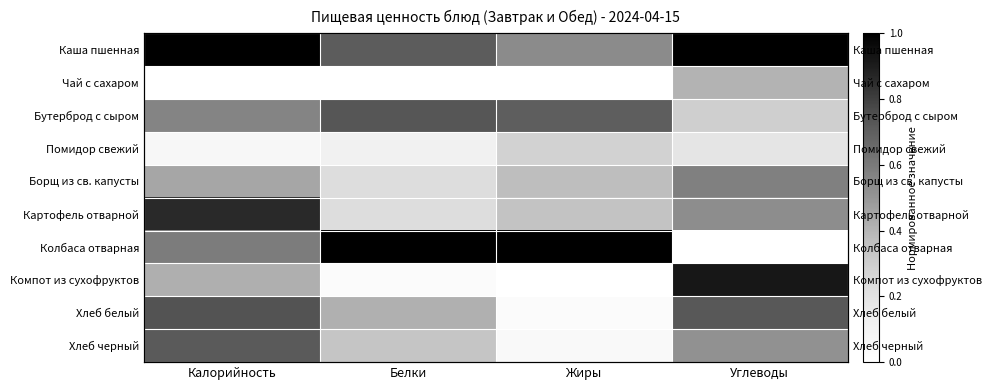

At which label does Каша пшенная reach its peak?

Калорийность